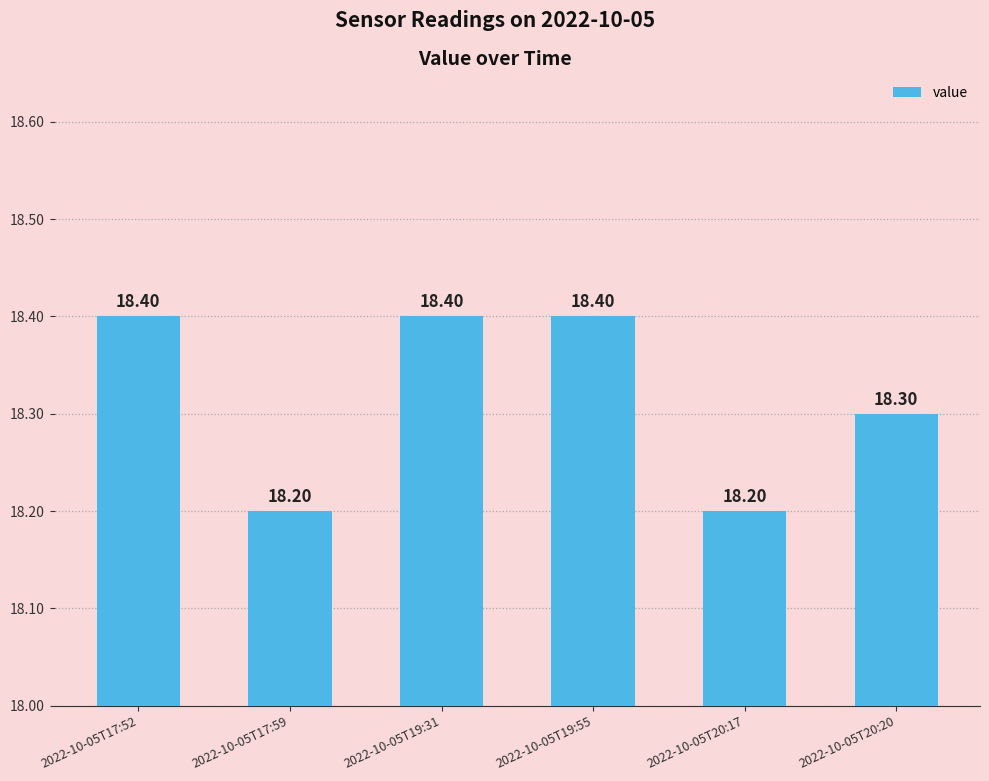

How many categories are shown in the chart?

6